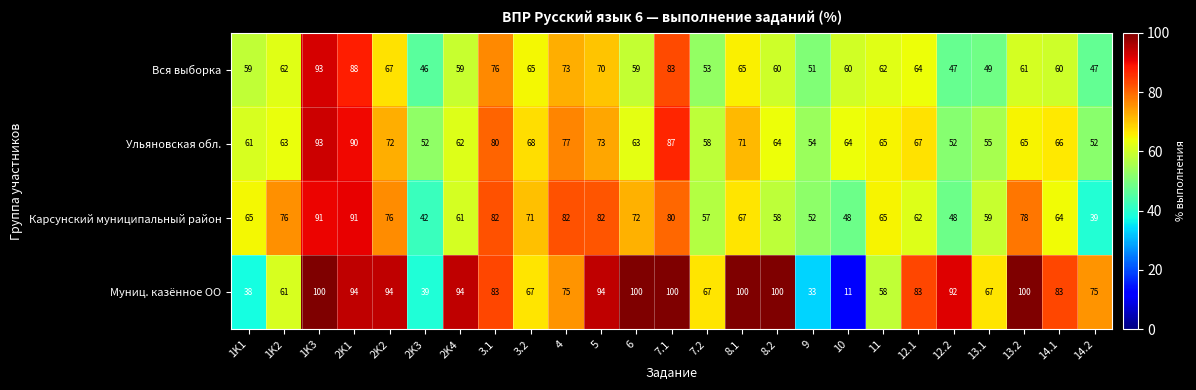

How many series are shown in this chart?

4